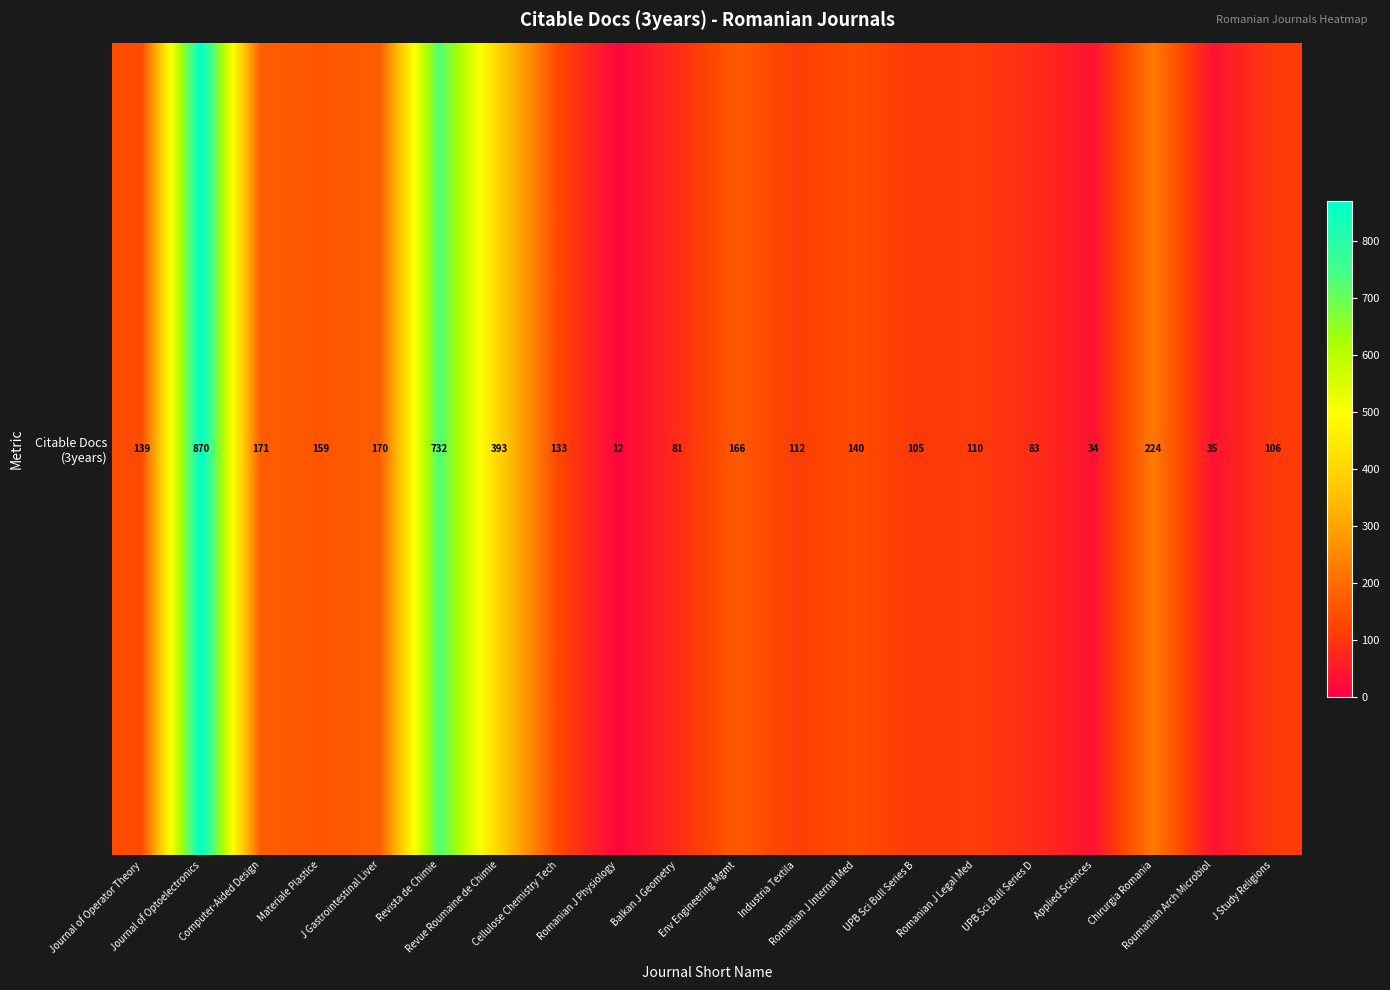

What is the ratio of the value at UPB Sci Bull Series B to the value at Applied Sciences?

3.1